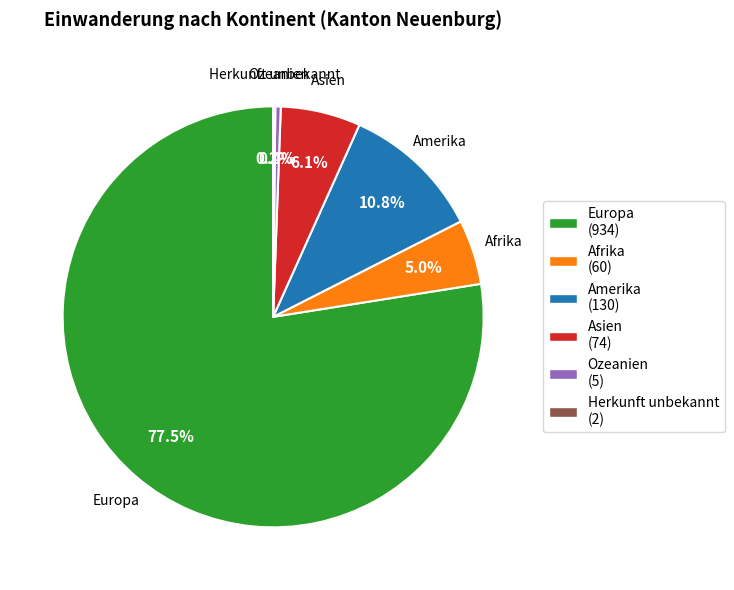

Does Asien account for over 50% of the chart?

No